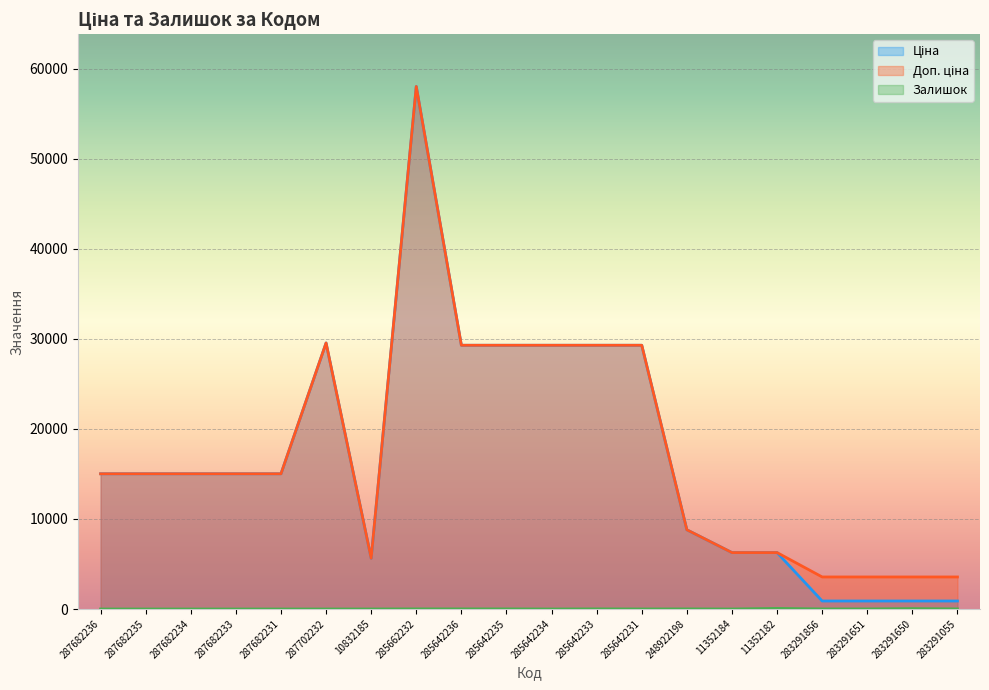

What are all the series names shown in the legend?

Ціна, Доп. ціна, Залишок